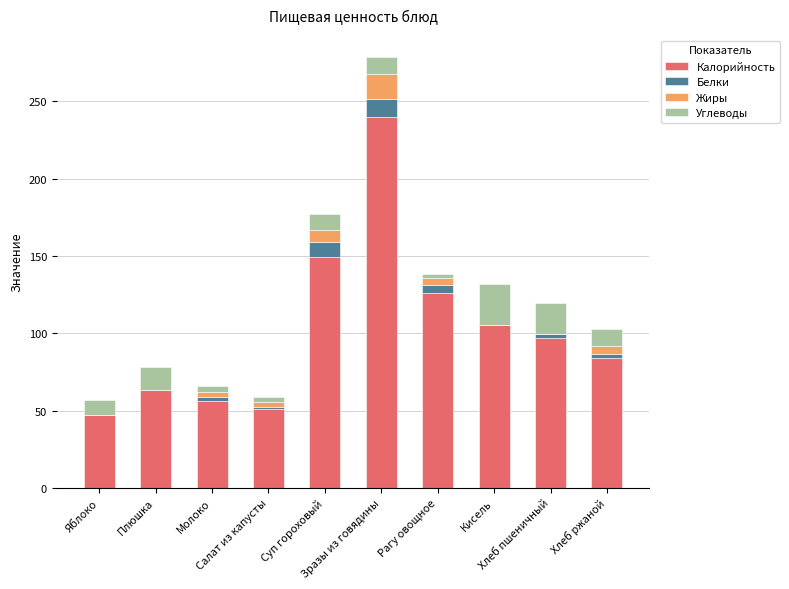

At which label does Жиры first exceed 3?

Салат из капусты